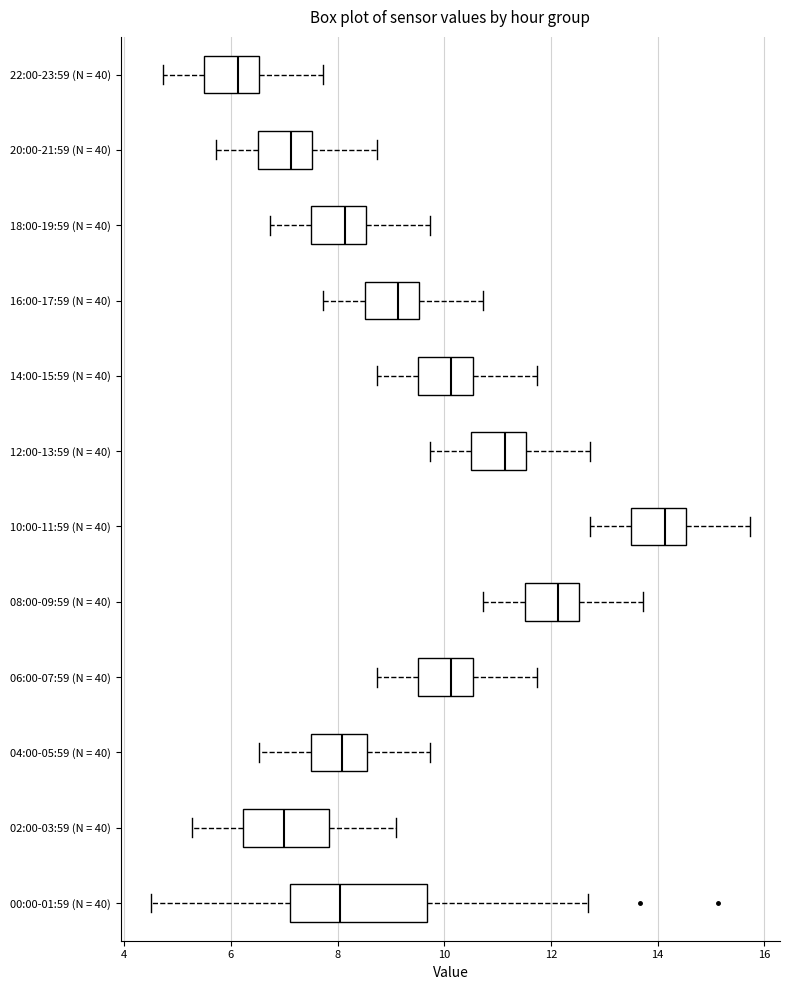

Reading bottom to top, transcribe this box plot: for each box, give where its median line is, the range the box spans, and where its two whiskers end, as read against the x-axis. The values are not printed on the chart, so give them approximately, as read against the axis.

00:00-01:59 (N = 40): median 8.0, box 7.2 to 9.6, whiskers 4.6 to 12.8
02:00-03:59 (N = 40): median 7.0, box 6.2 to 7.8, whiskers 5.2 to 9.2
04:00-05:59 (N = 40): median 8.0, box 7.6 to 8.6, whiskers 6.6 to 9.8
06:00-07:59 (N = 40): median 10.2, box 9.6 to 10.6, whiskers 8.8 to 11.8
08:00-09:59 (N = 40): median 12.2, box 11.6 to 12.6, whiskers 10.8 to 13.8
10:00-11:59 (N = 40): median 14.2, box 13.6 to 14.6, whiskers 12.8 to 15.8
12:00-13:59 (N = 40): median 11.2, box 10.6 to 11.6, whiskers 9.8 to 12.8
14:00-15:59 (N = 40): median 10.2, box 9.6 to 10.6, whiskers 8.8 to 11.8
16:00-17:59 (N = 40): median 9.2, box 8.6 to 9.6, whiskers 7.8 to 10.8
18:00-19:59 (N = 40): median 8.2, box 7.6 to 8.6, whiskers 6.8 to 9.8
20:00-21:59 (N = 40): median 7.2, box 6.6 to 7.6, whiskers 5.8 to 8.8
22:00-23:59 (N = 40): median 6.2, box 5.6 to 6.6, whiskers 4.8 to 7.8